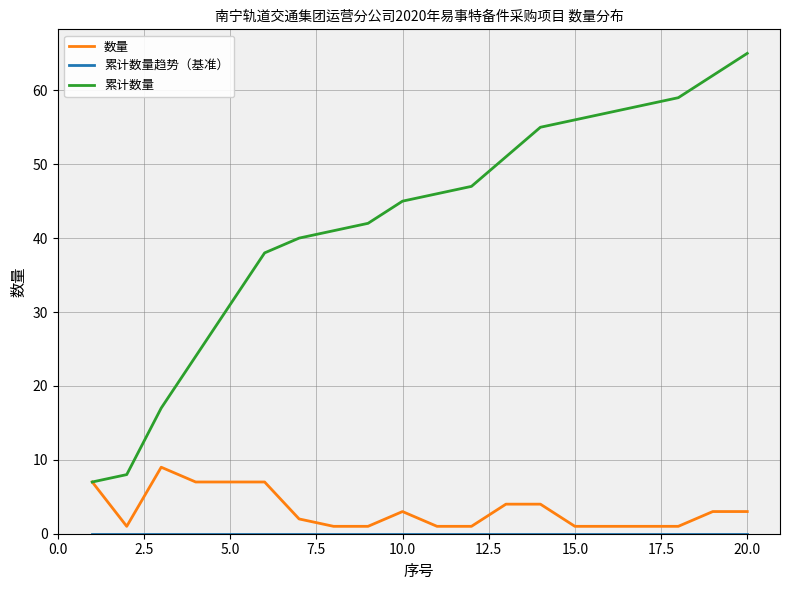

What is the minimum value for 累计数量?

7